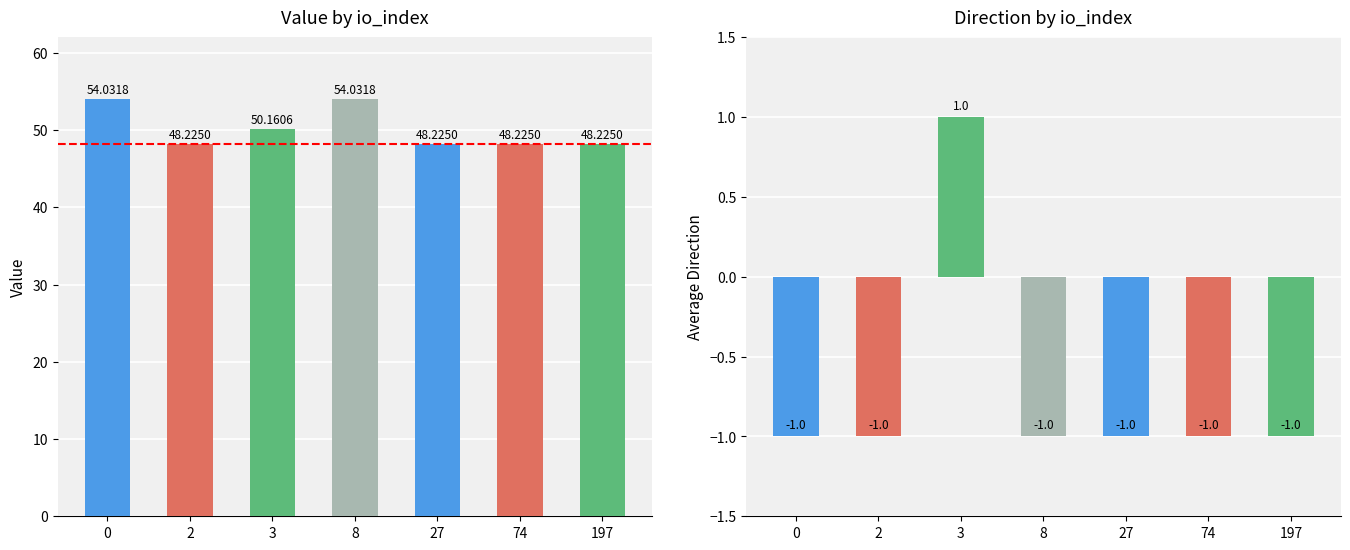

Between 3 and 74, which is larger?

3